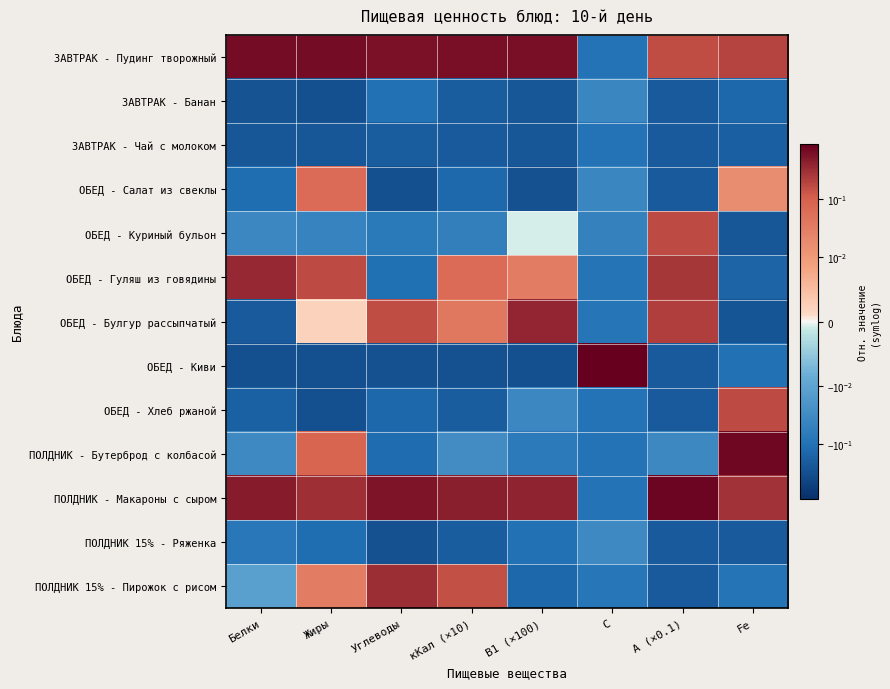

Which series has the largest range (max minus min)?

ОБЕД - Киви